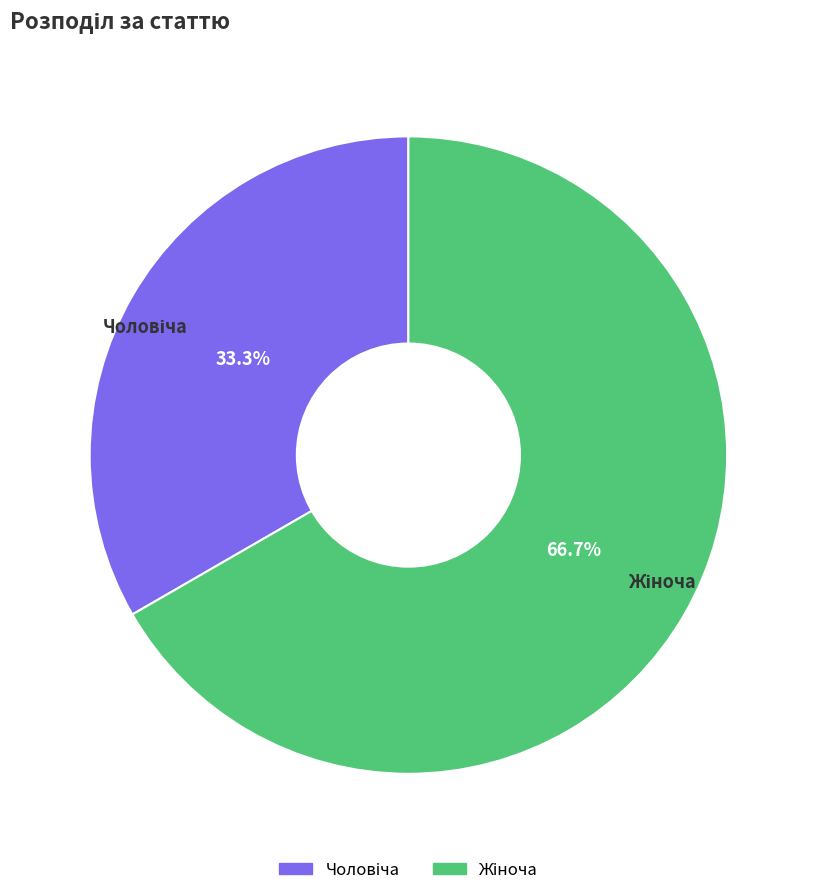

Is there any slice that represents more than half of the pie?

Yes